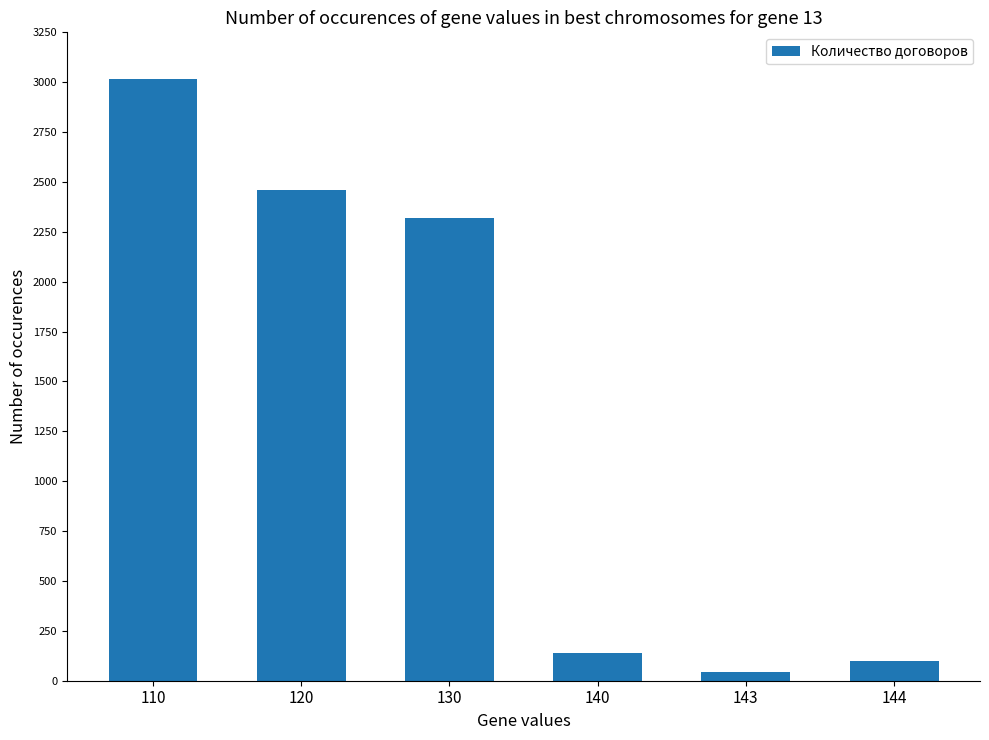

What is the sum of the values at 130 and 143?

2363